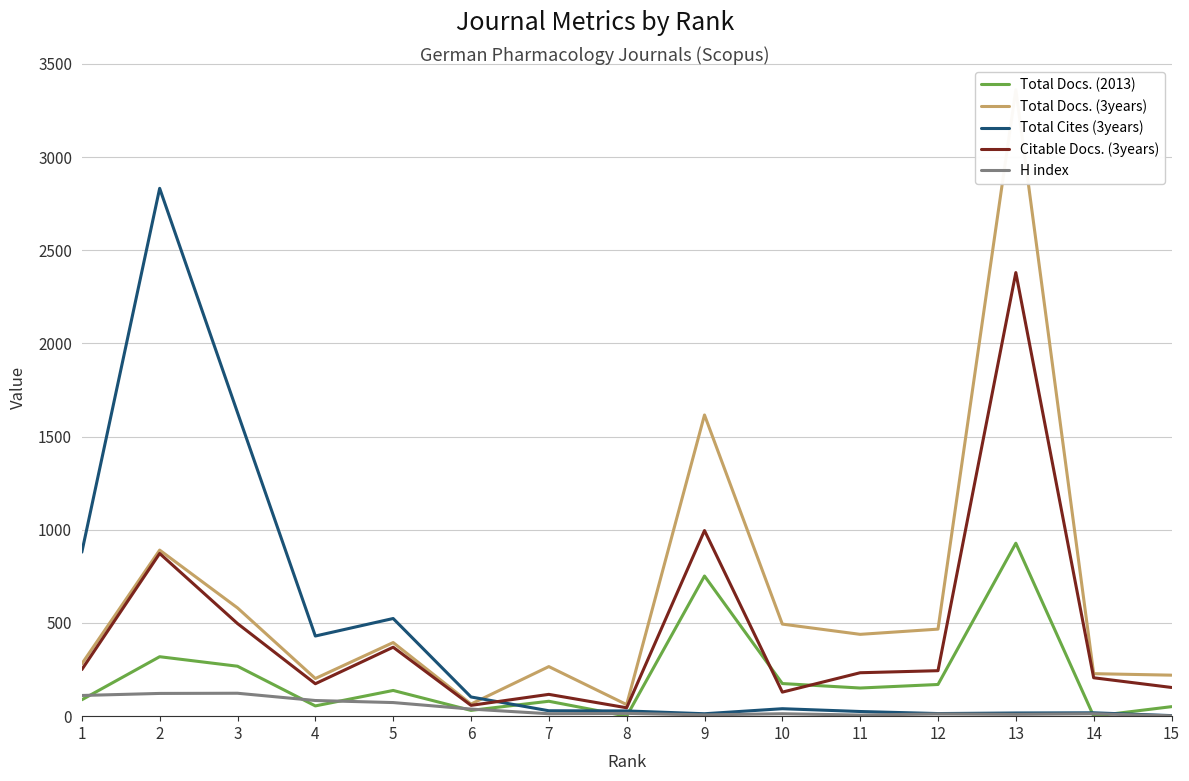

At which label does Total Cites (3years) reach its peak?

2